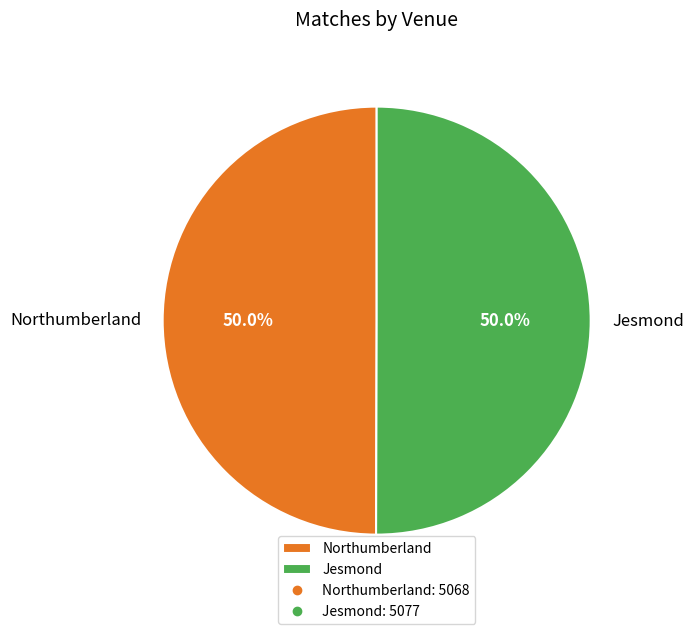

Approximately how many times larger is the value at Northumberland compared to Jesmond?

1.0